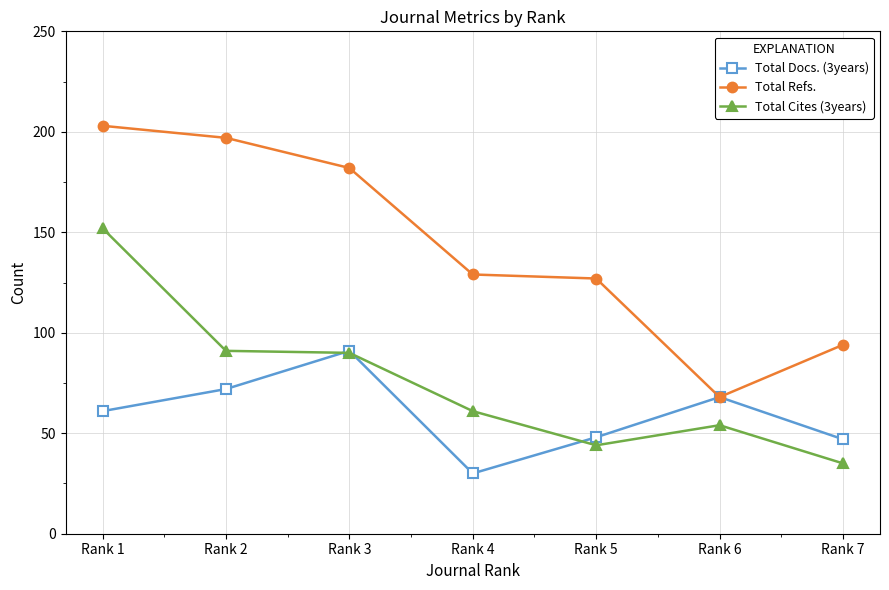

Is it true that Total Refs. equals 197 at Rank 2?

True